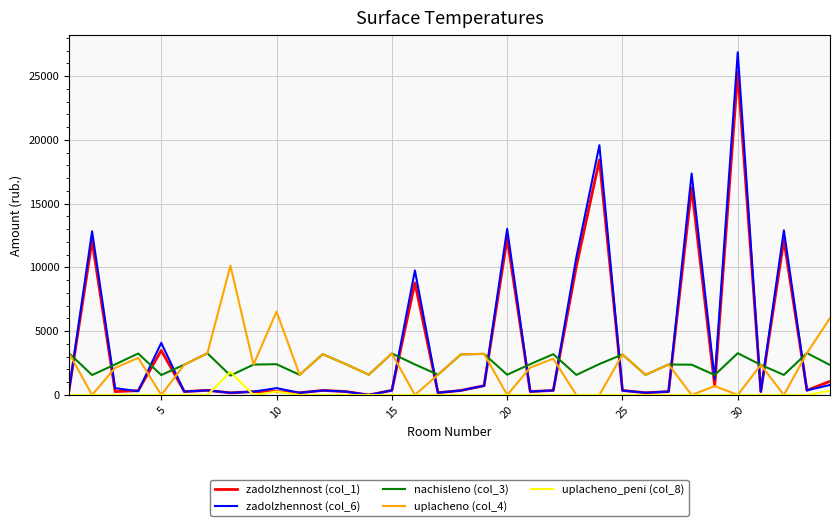

Which series has the widest spread of values?

zadolzhennost (col_6)